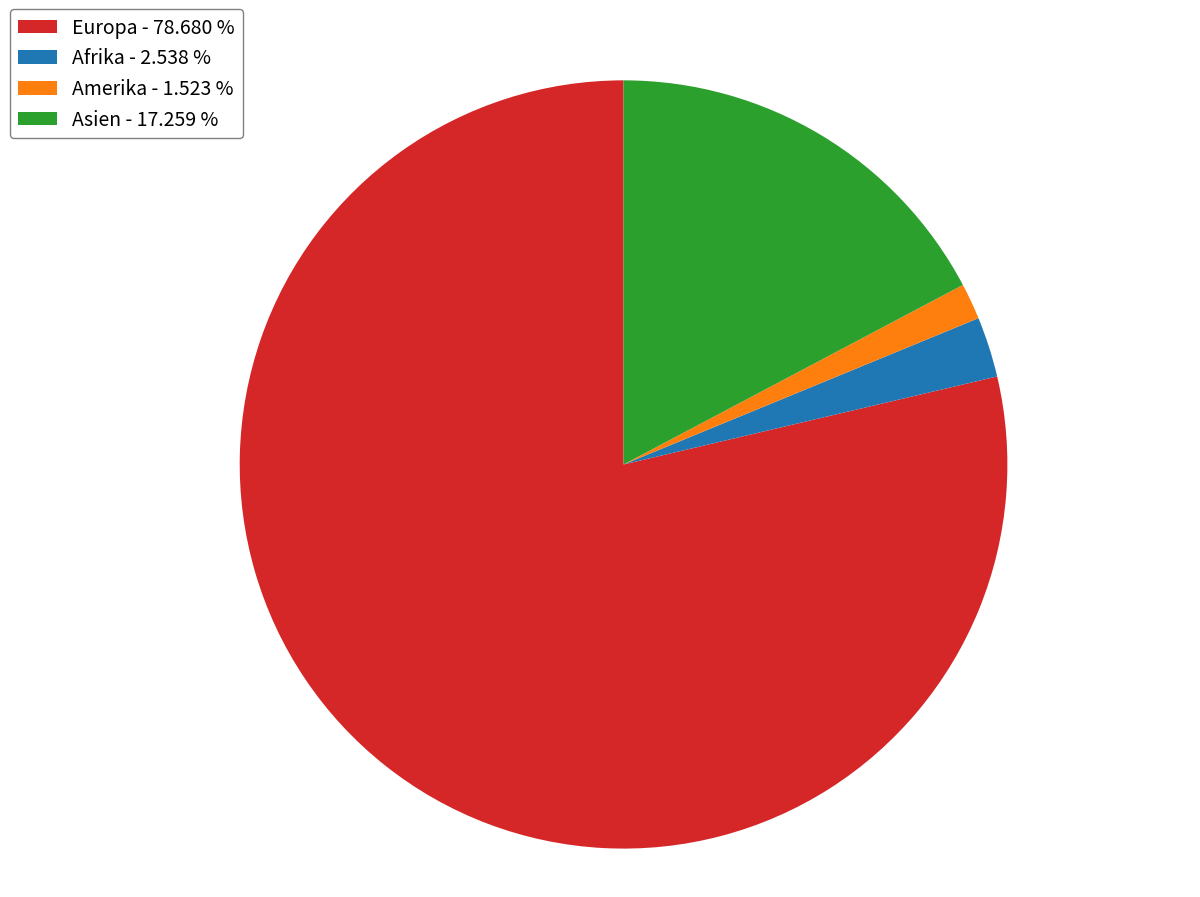

Which slice is the largest?

Europa - 78.680 %